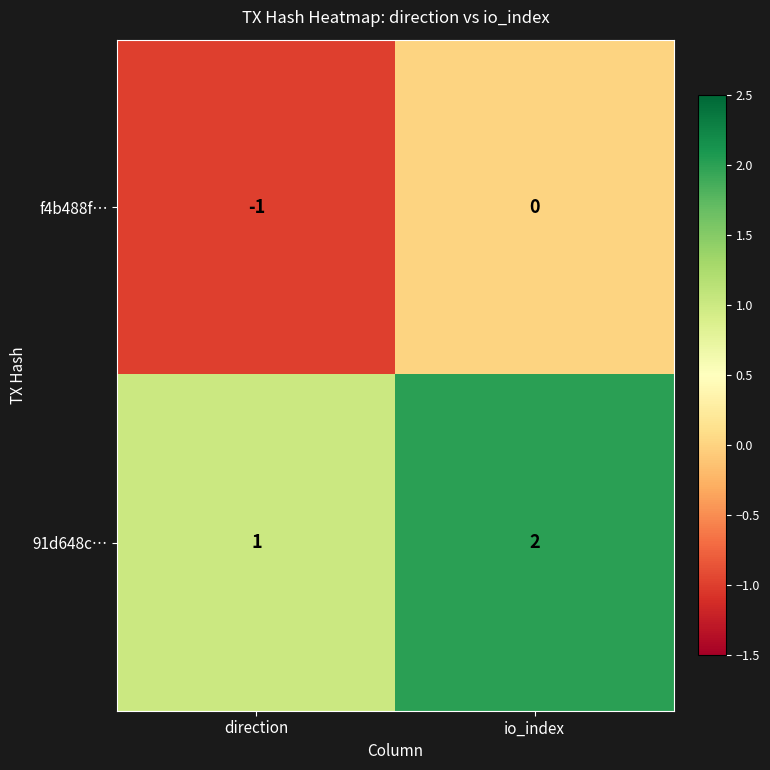

Which series has the largest total across all categories?

91d648c…